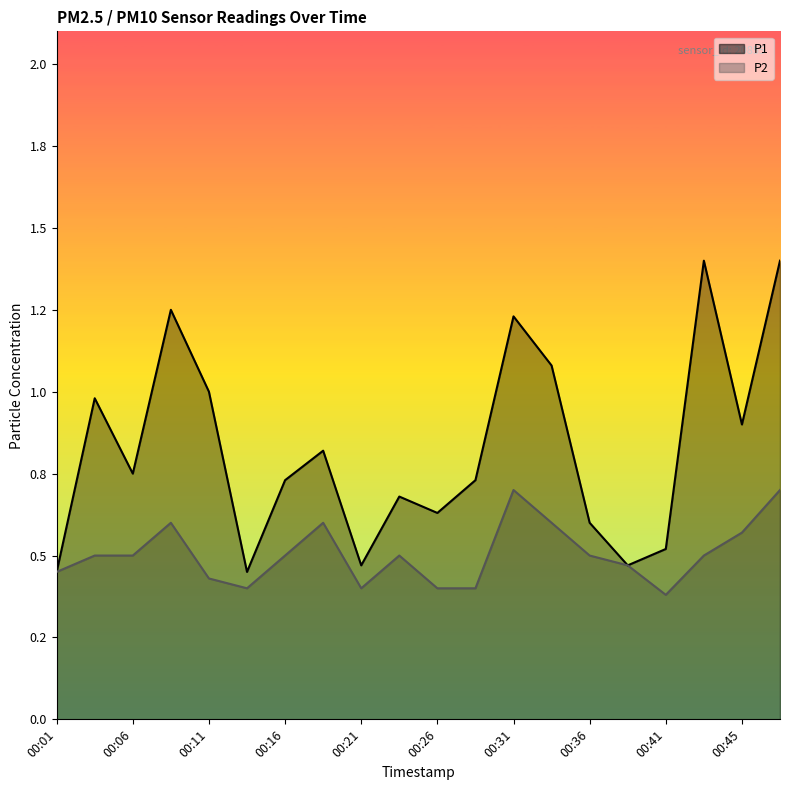

True or false: P1 and P2 cross at least once.

False